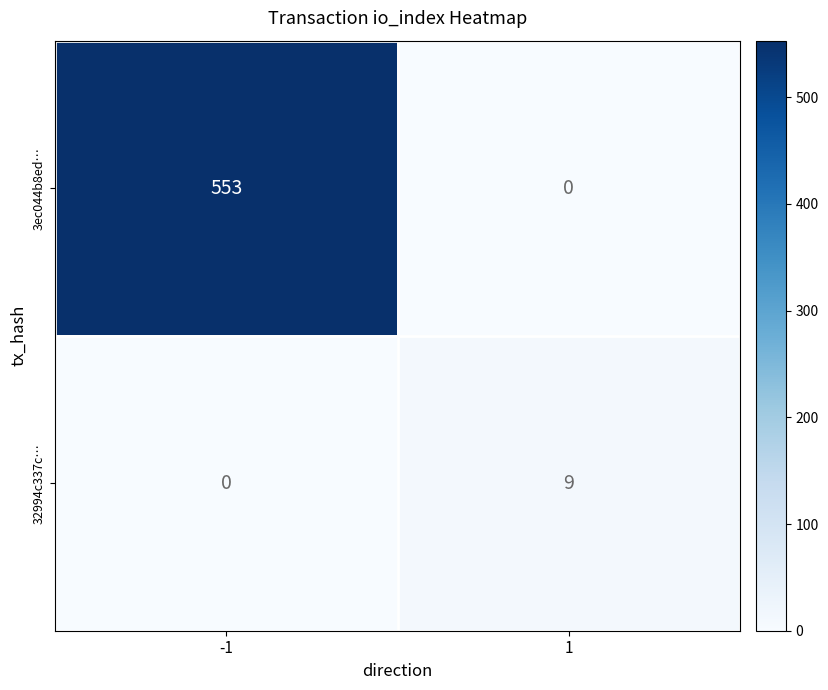

What is the approximate value of 3ec044b8ed… at -1, to the nearest 100?

600